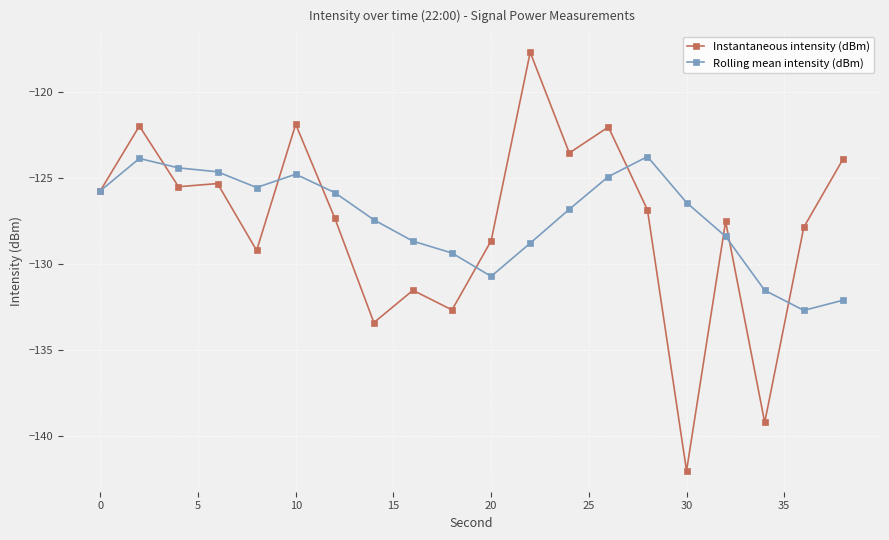

List the series in order of their peak value, lowest first.

Rolling mean intensity (dBm), Instantaneous intensity (dBm)